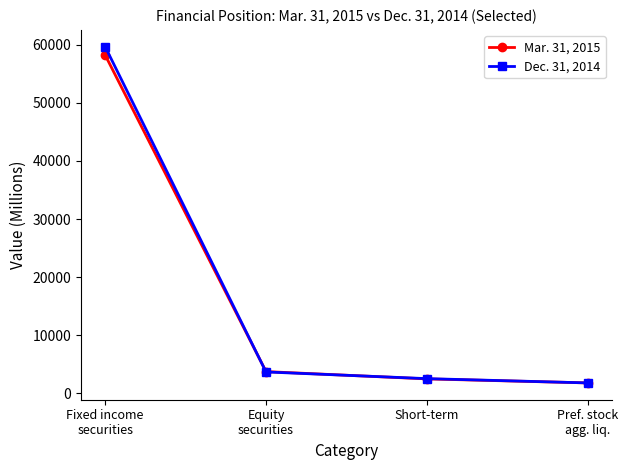

Read the Mar. 31, 2015 value at Short-term, to the nearest 100.

2500